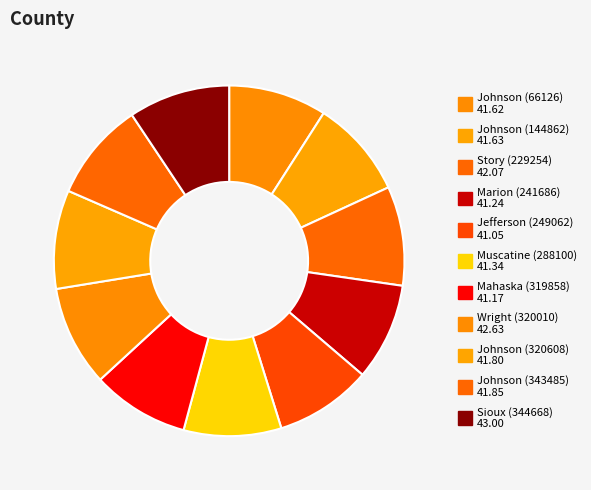

How many segments does this pie chart have?

11